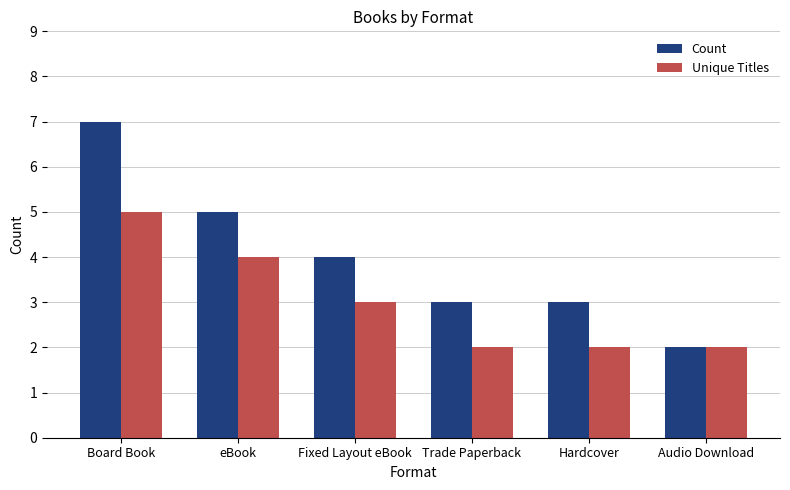

Which series has the largest range (max minus min)?

Count